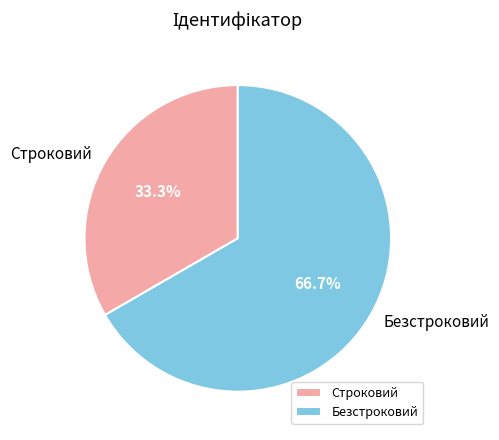

Approximately how many times larger is the value at Строковий compared to Безстроковий?

0.5